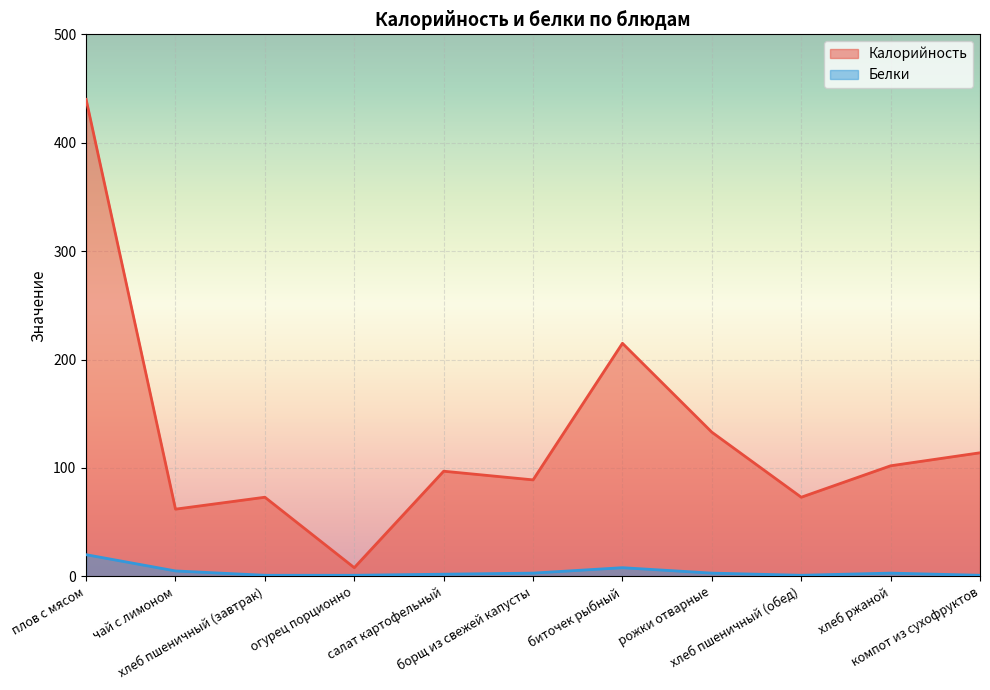

Is it true that Калорийность equals 62 at чай с лимоном?

True